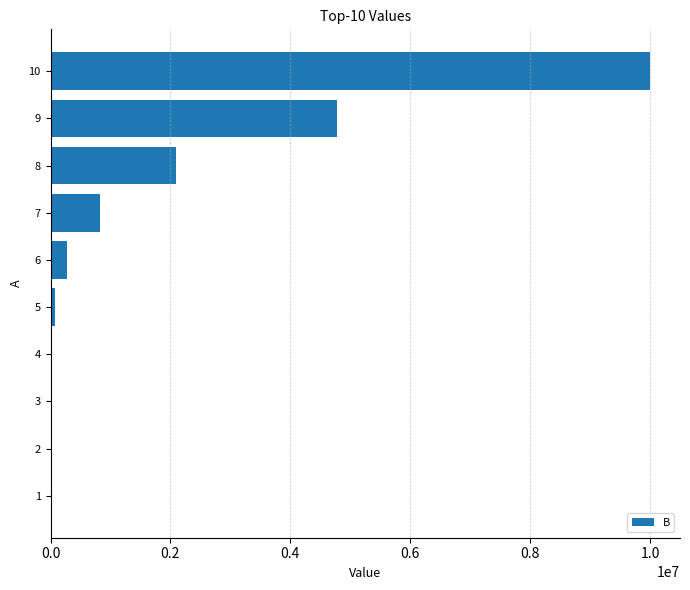

What is the maximum value shown in the chart?

10000000